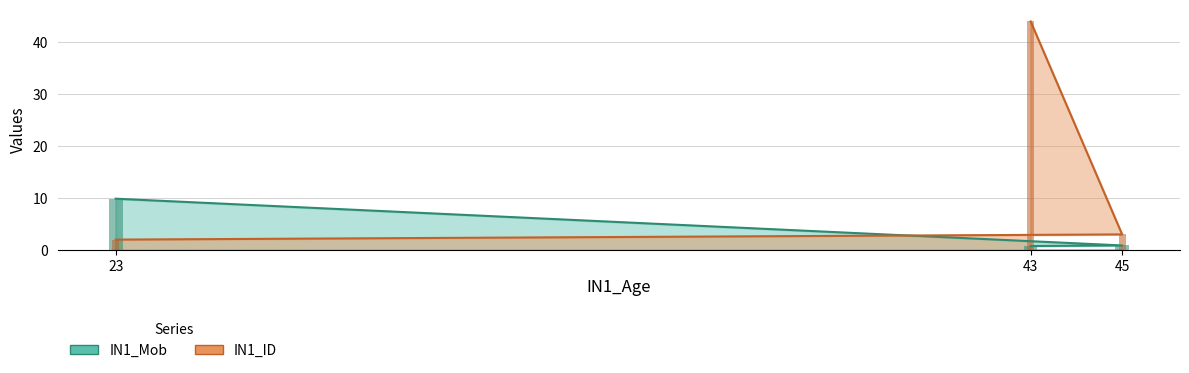

What is the approximate value of IN1_ID at 23?

2.0